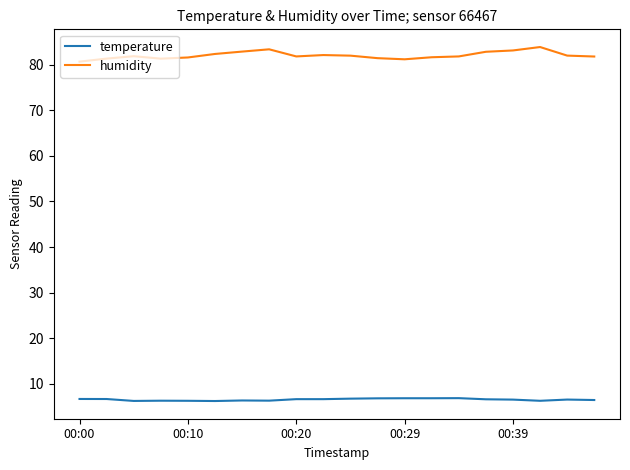

Which series has the largest total across all categories?

humidity